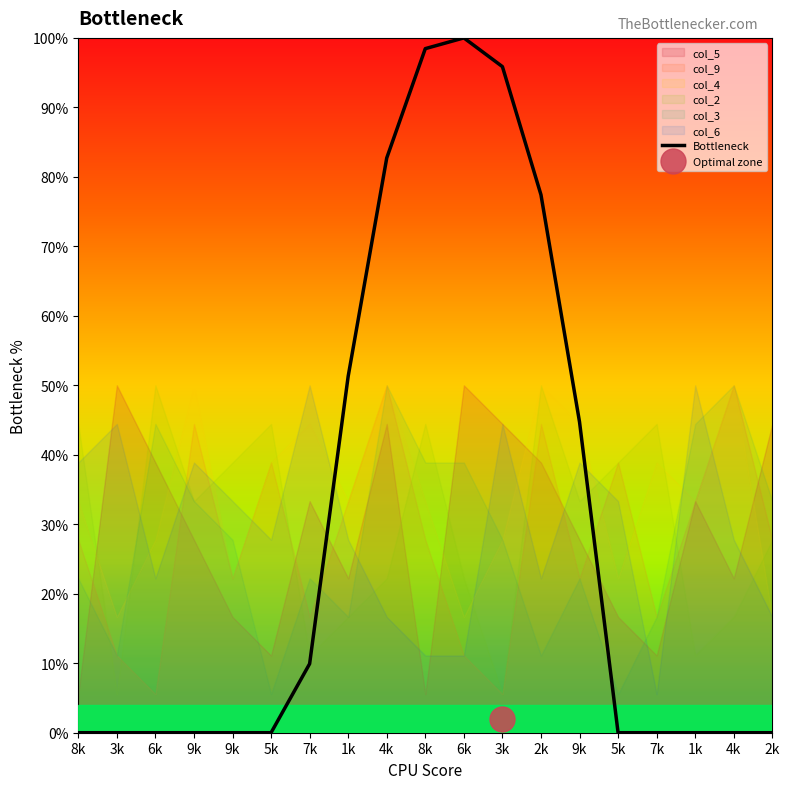

What is the average value?

0.3